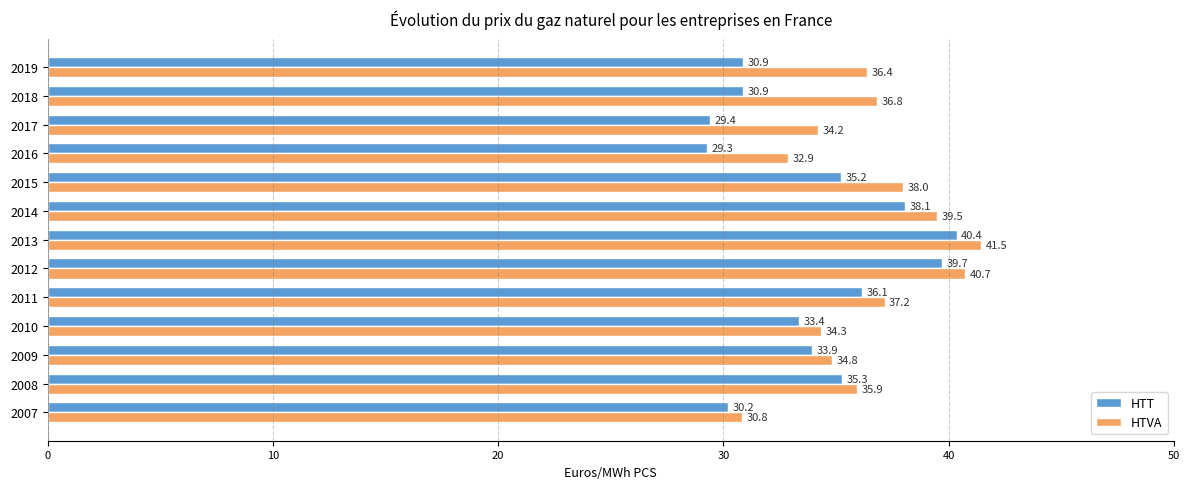

What is the difference between the highest and lowest values at 2007?

0.6